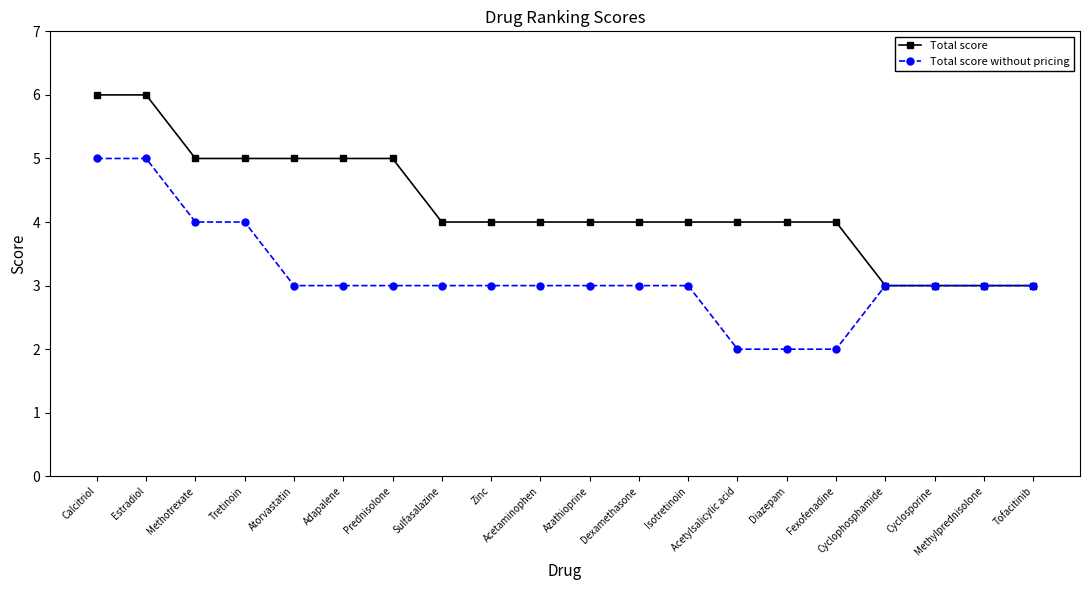

What is the value of the Total score without pricing point at the 7th from the left?

3